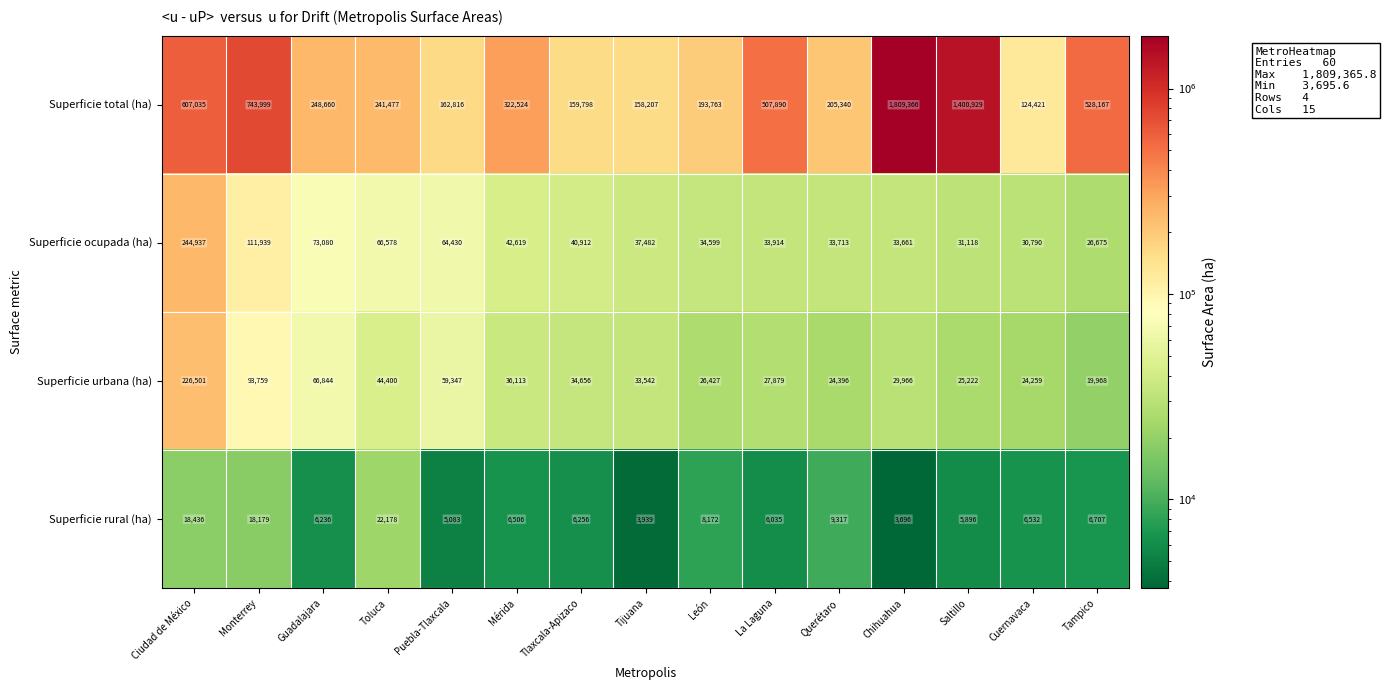

What is the average value of the Superficie urbana (ha) series?

51552